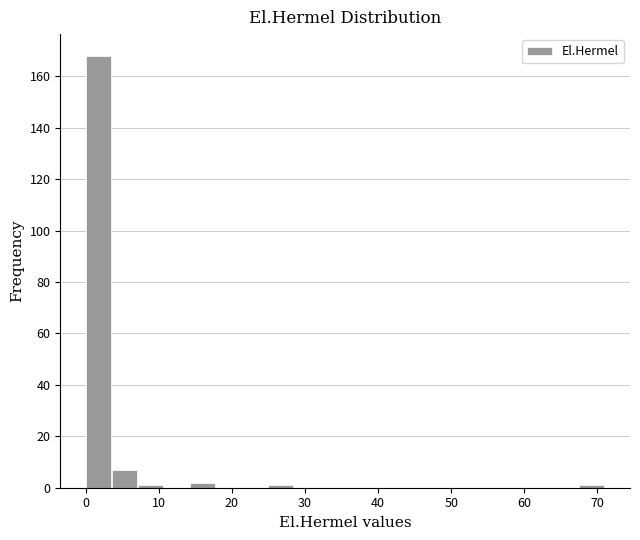

Around what value on the x-axis is the tallest bar? Give the approximate position of its centre, as read against the axis.

2